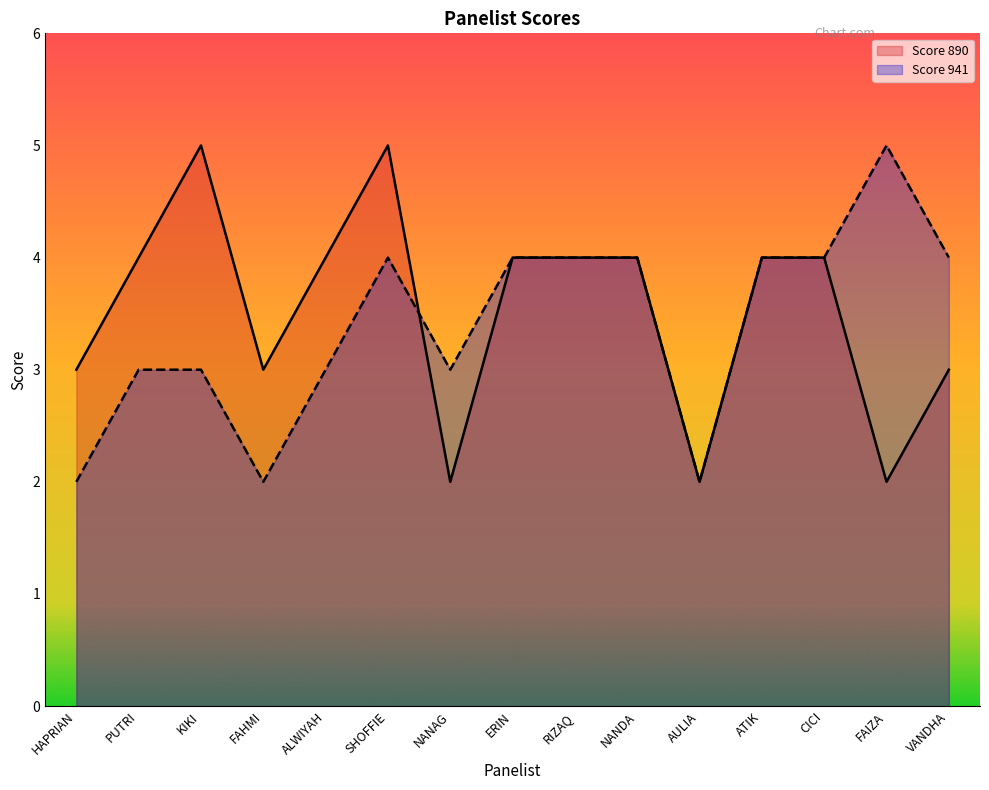

In Score 941, how many points are lower than both neighbors (excluding endpoints)?

3